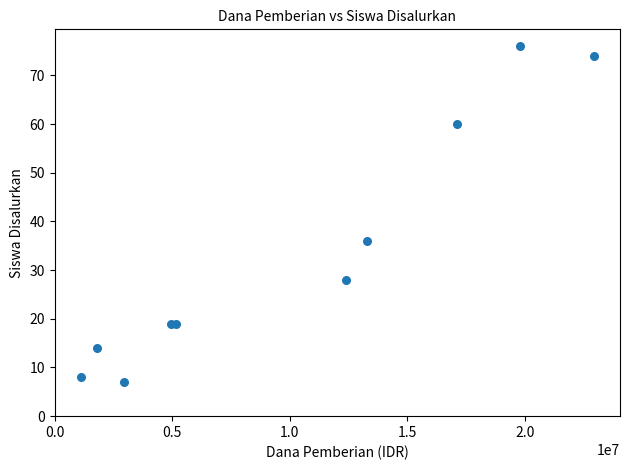

What Y value in the scatter plot is closest to 41?

36